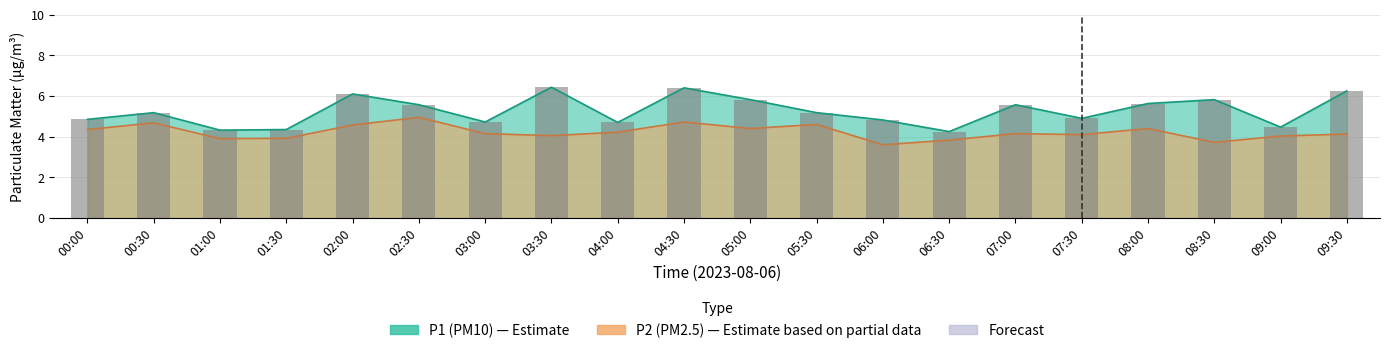

What is the difference between the values at 06:00 and 02:00?

1.3